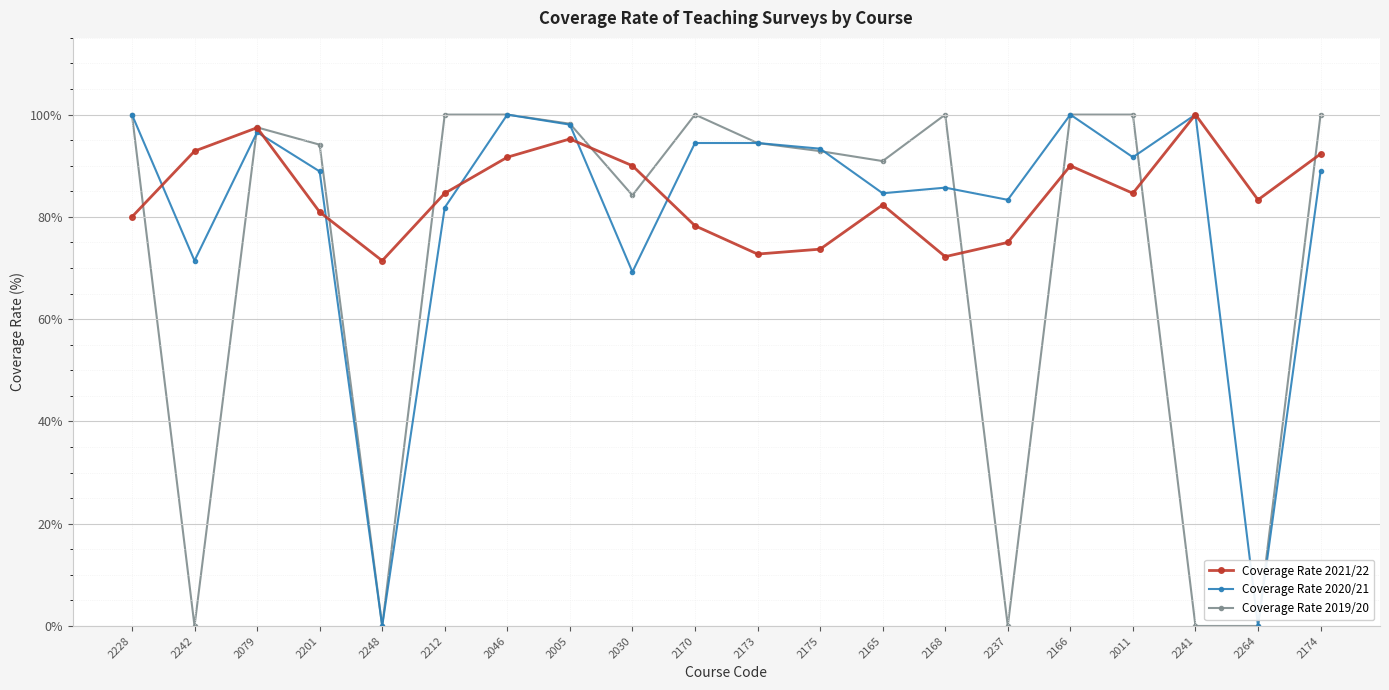

What is the label of the 13th point from the left?

2165